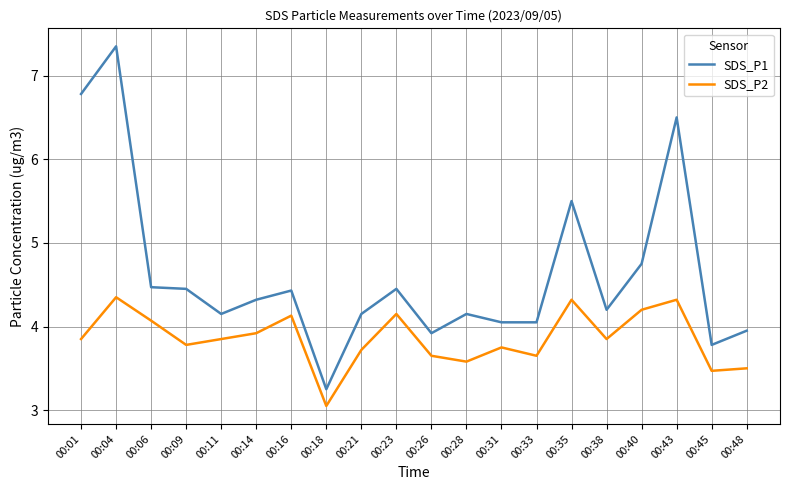

True or false: SDS_P1 has a value of 11.3 at 00:04.

False